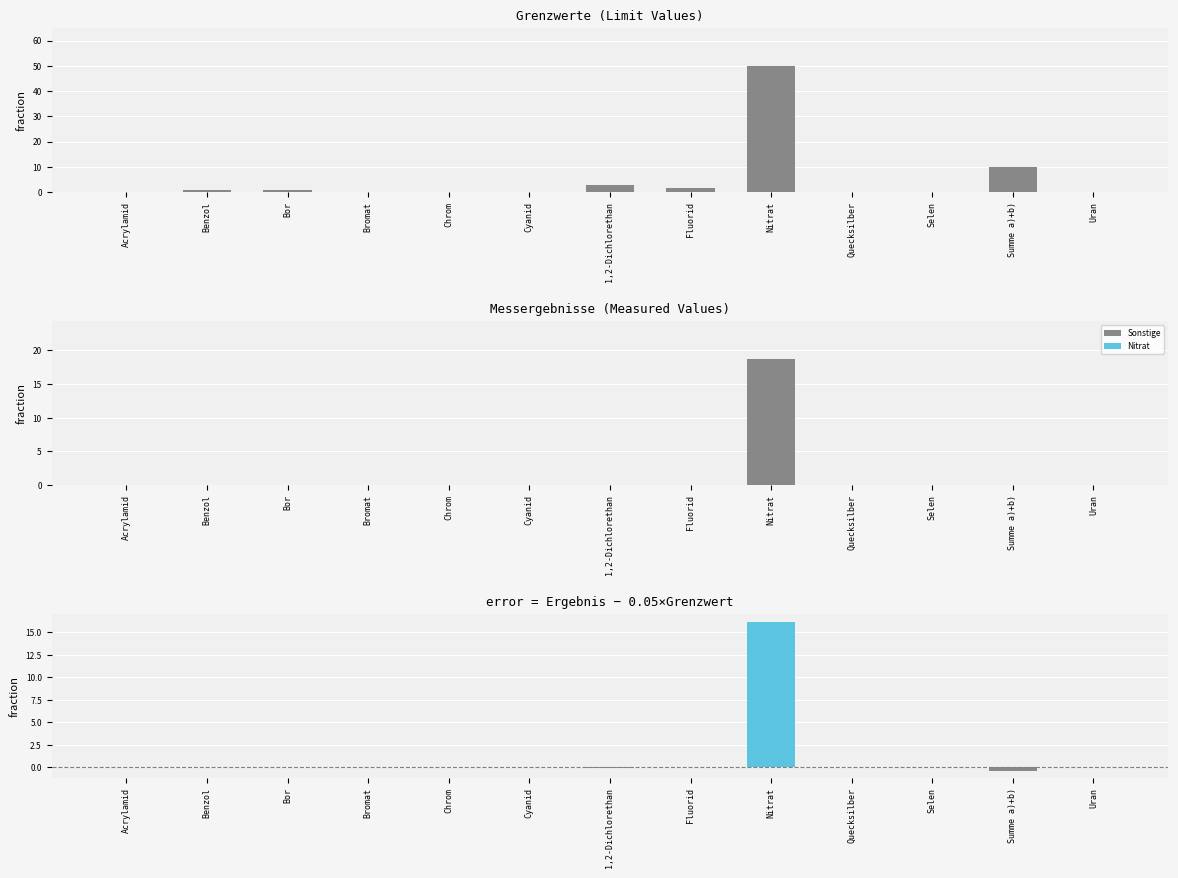

Which has a higher value, Chrom or Benzol?

Benzol